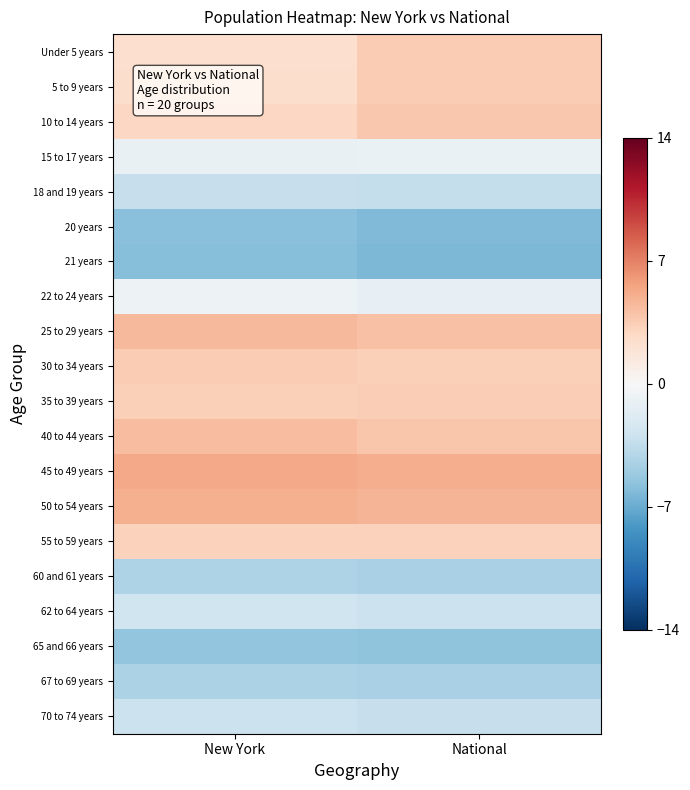

How many data points does each series have?

2